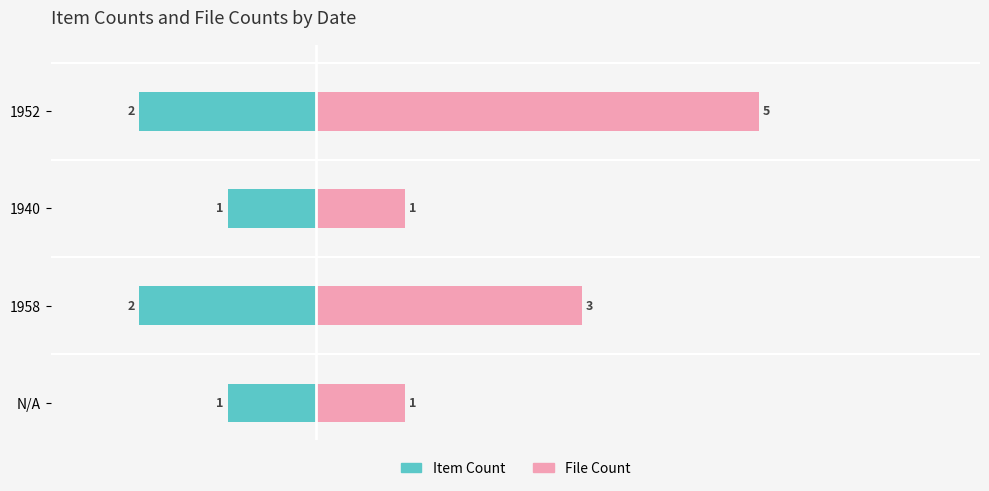

How many distinct data groups are displayed?

2